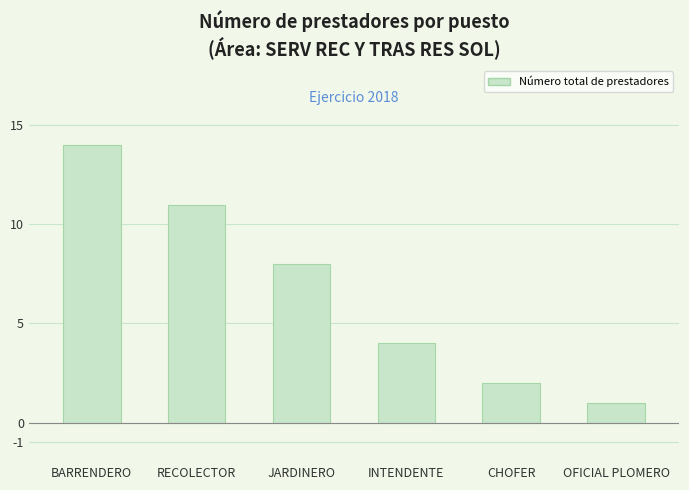

What is the difference between the values at RECOLECTOR and CHOFER?

9